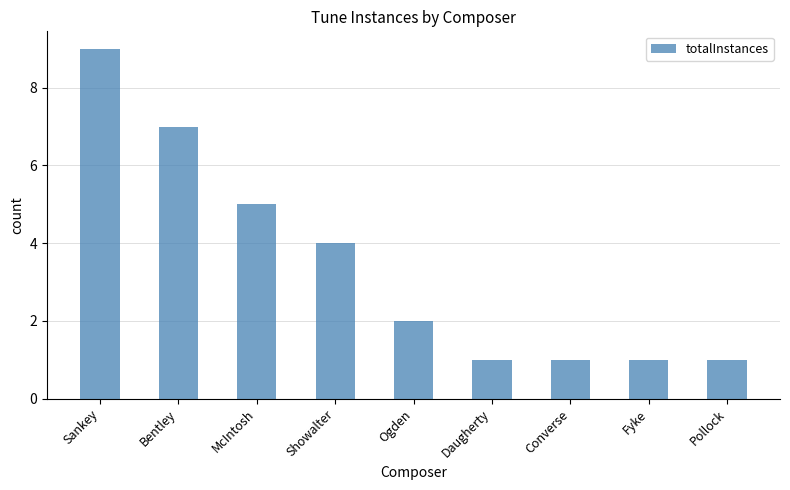

What is the change in value from Showalter to Ogden?

-2